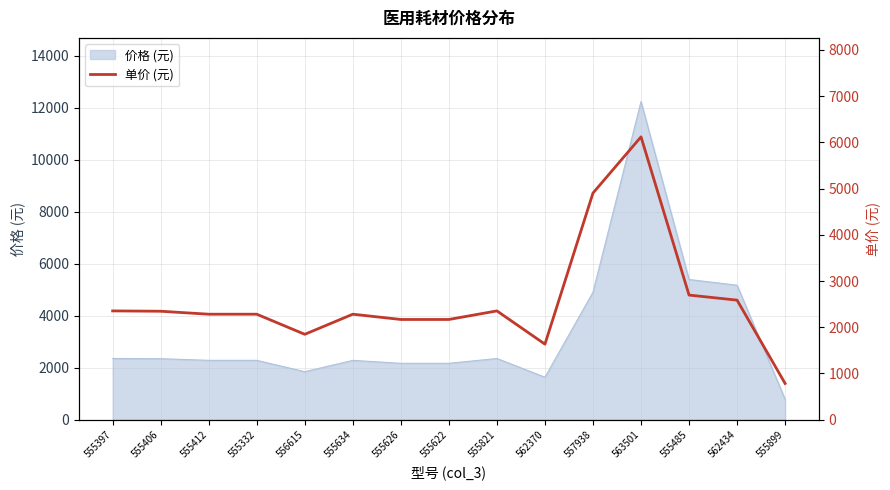

What is the ratio of the value at 555899 to the value at 555406?

0.3